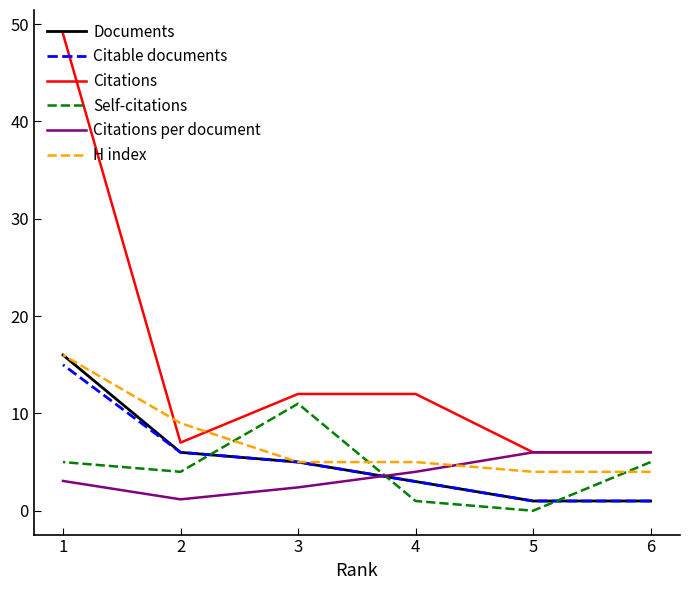

Rank the series at 2 from lowest to highest value.

Citations per document, Self-citations, Documents, Citable documents, Citations, H index